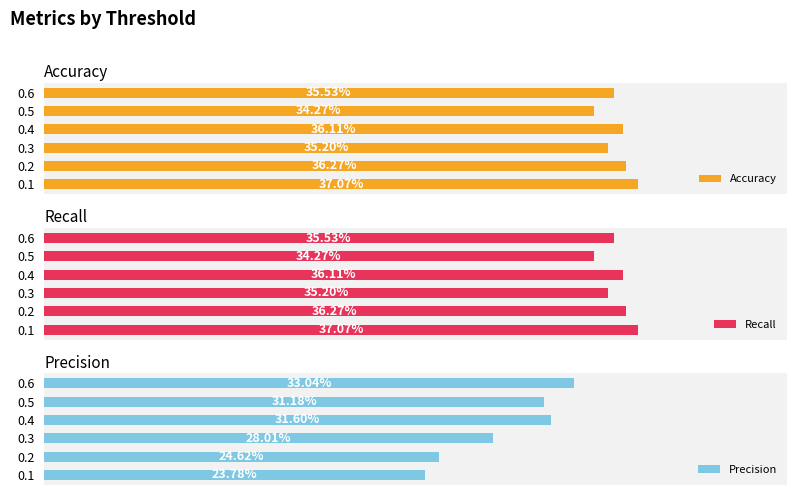

At 0.5, list the series in order from largest to smallest.

Accuracy, Recall, Precision